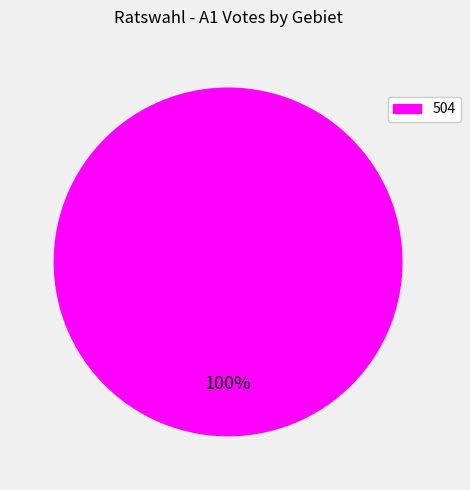

Is there a majority slice in this chart?

Yes